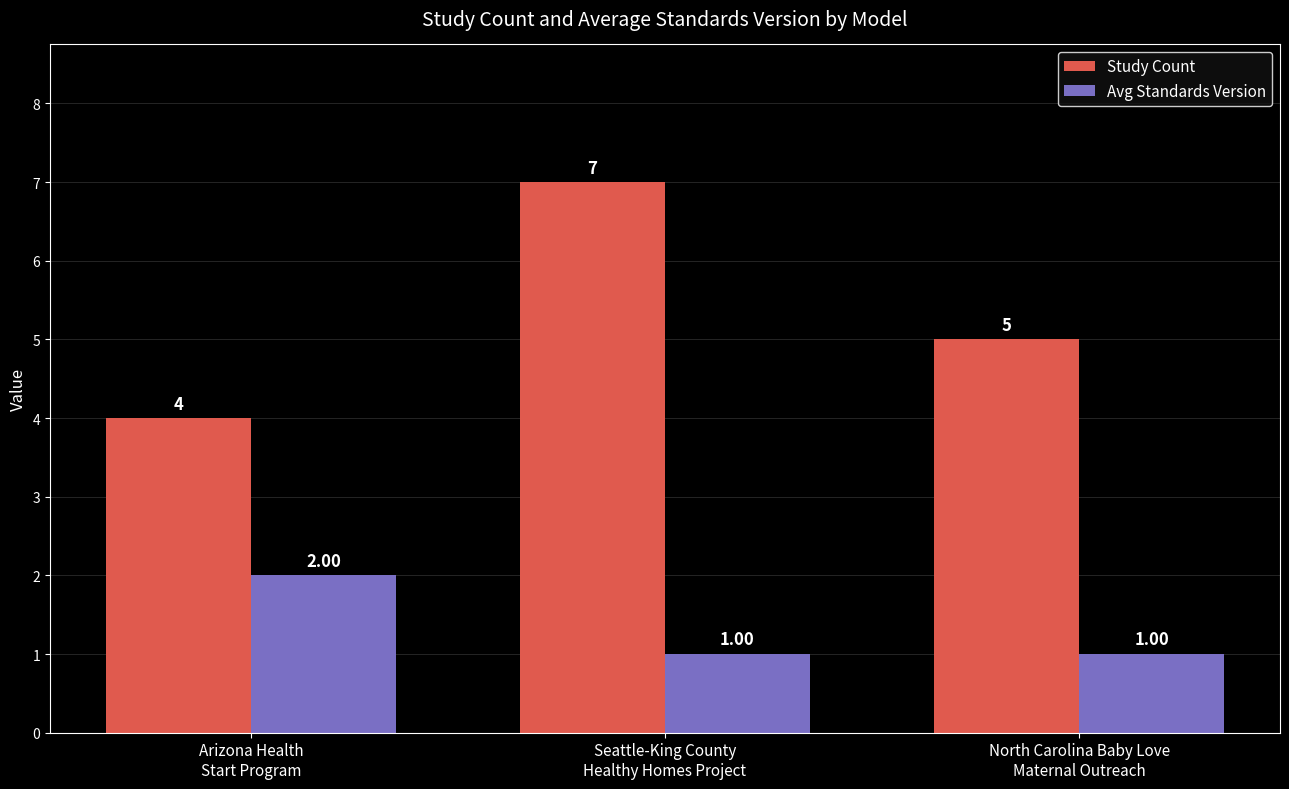

Which series has the widest spread of values?

Study Count